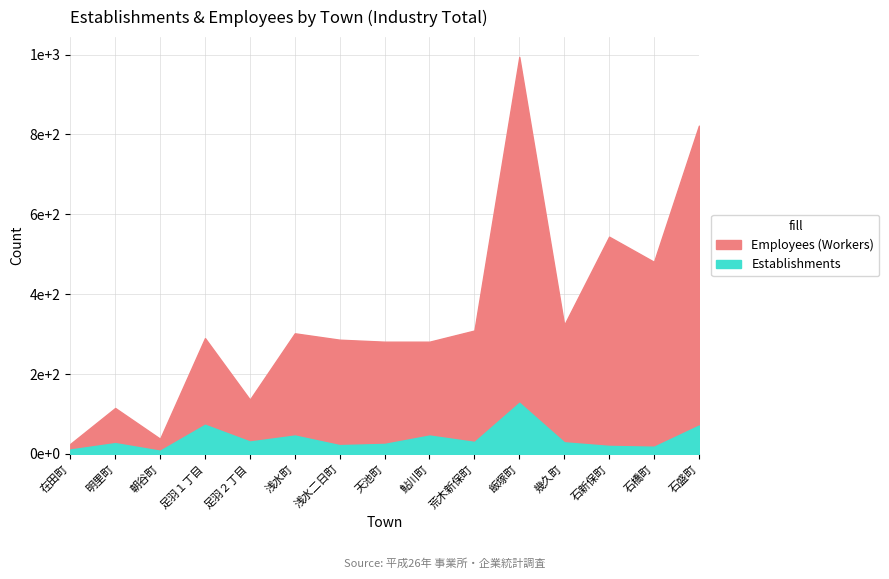

What is the label of the 5th point from the right?

飯塚町